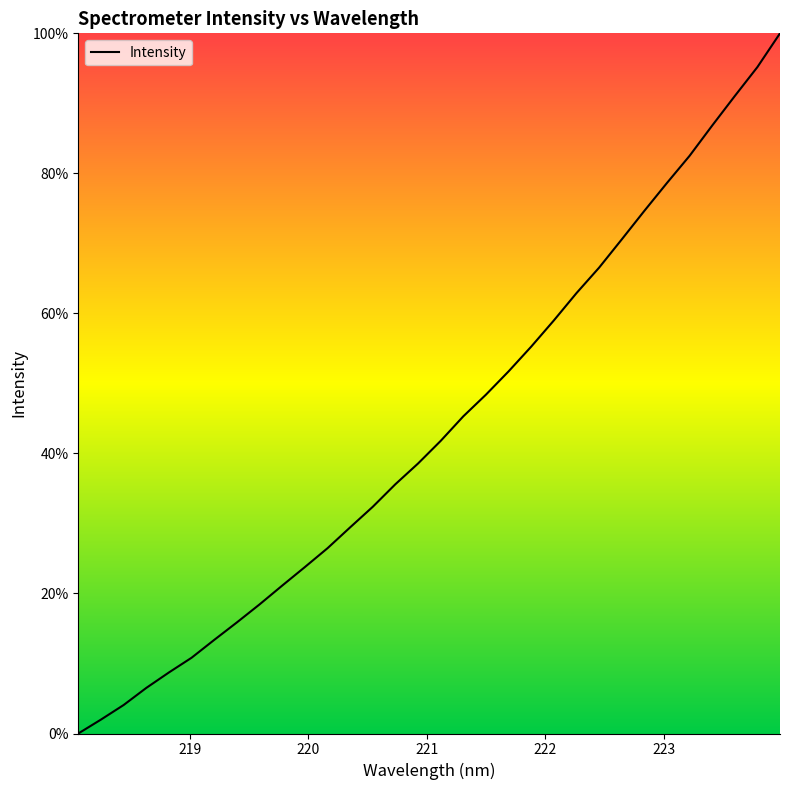

What is the difference between the second highest and second lowest values?

93.2